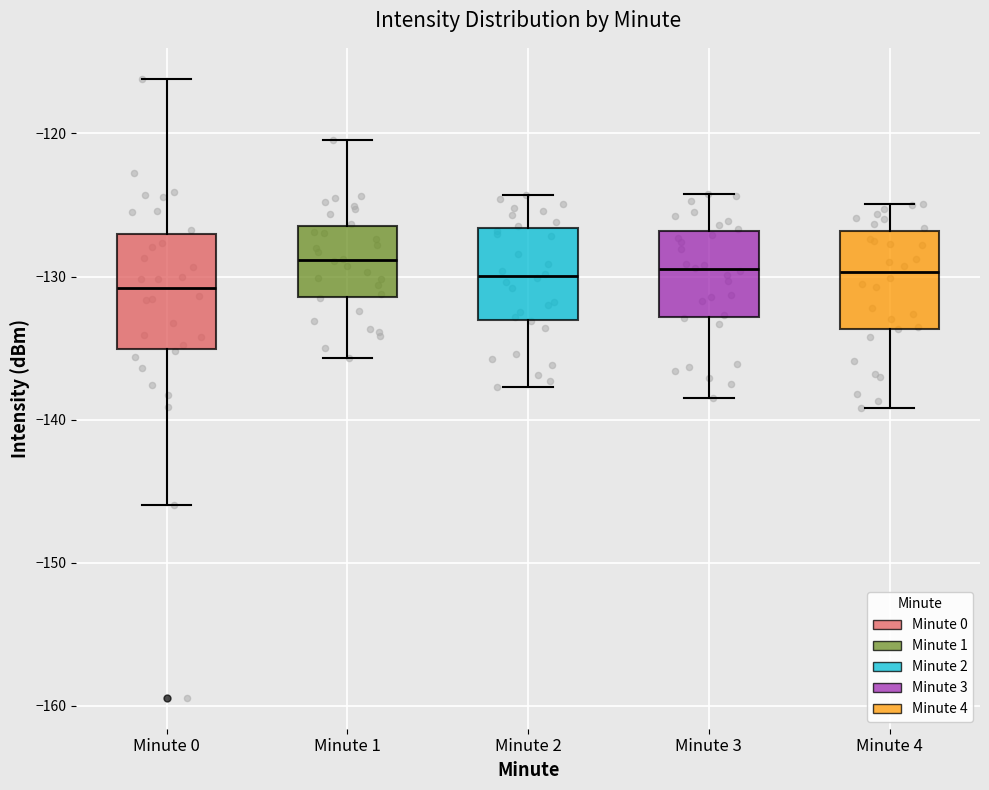

Reading left to right, transcribe this box plot: for each box, give where its median line is, the range the box spans, and where its two whiskers end, as read against the y-axis. The values are not printed on the chart, so give them approximately, as read against the axis.

Minute 0: median -131, box -135 to -127, whiskers -146 to -116
Minute 1: median -129, box -131 to -126, whiskers -136 to -120
Minute 2: median -130, box -133 to -127, whiskers -138 to -124
Minute 3: median -129, box -133 to -127, whiskers -138 to -124
Minute 4: median -130, box -134 to -127, whiskers -139 to -125